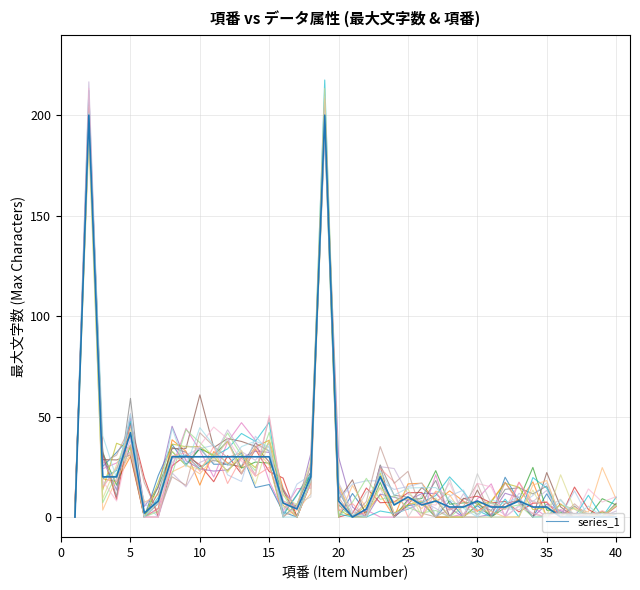

True or false: series_1 has a value of 44.0 at 40.

False